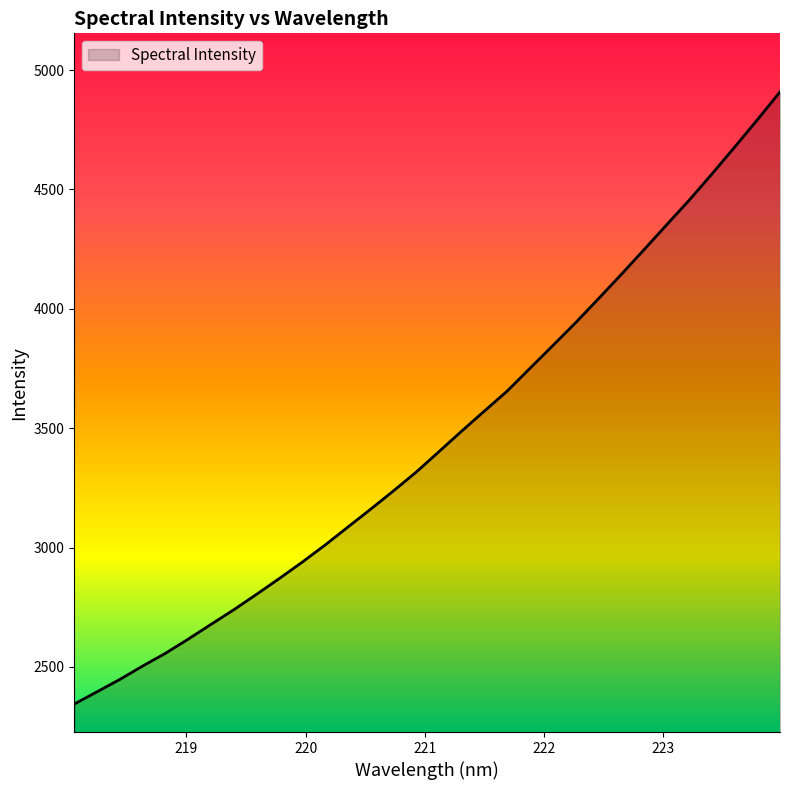

What is the minimum value shown in the chart?

2344.6